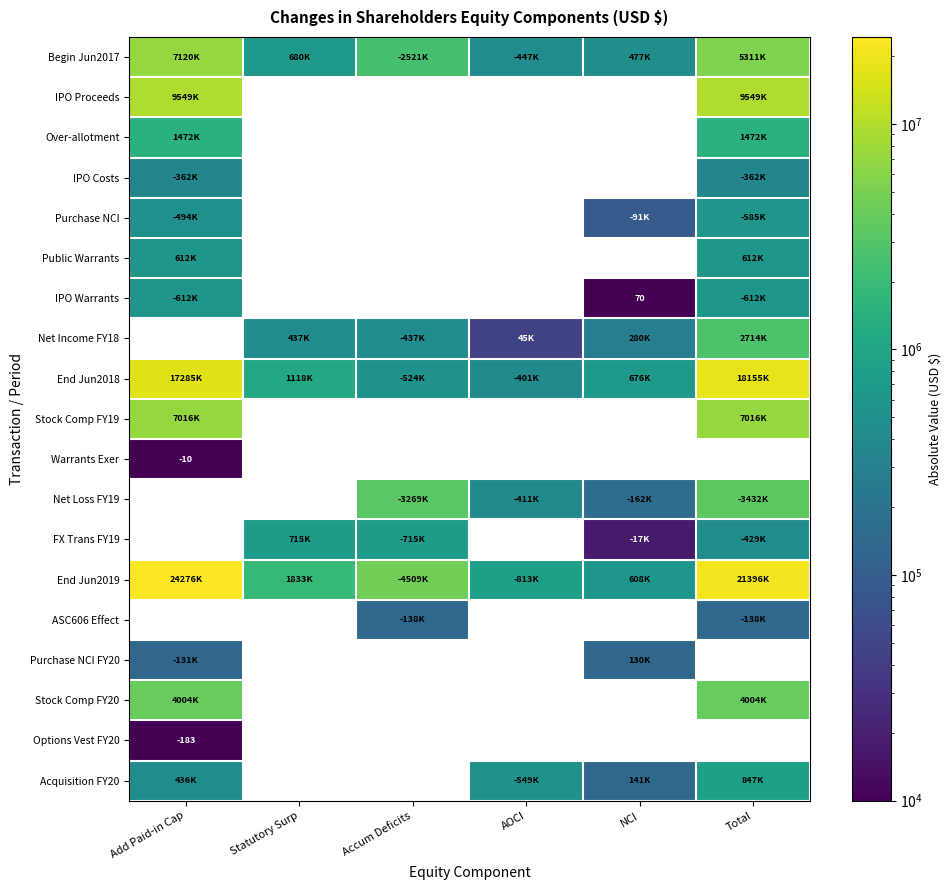

At which label does Options Vest FY20 reach its peak?

Add Paid-in Cap